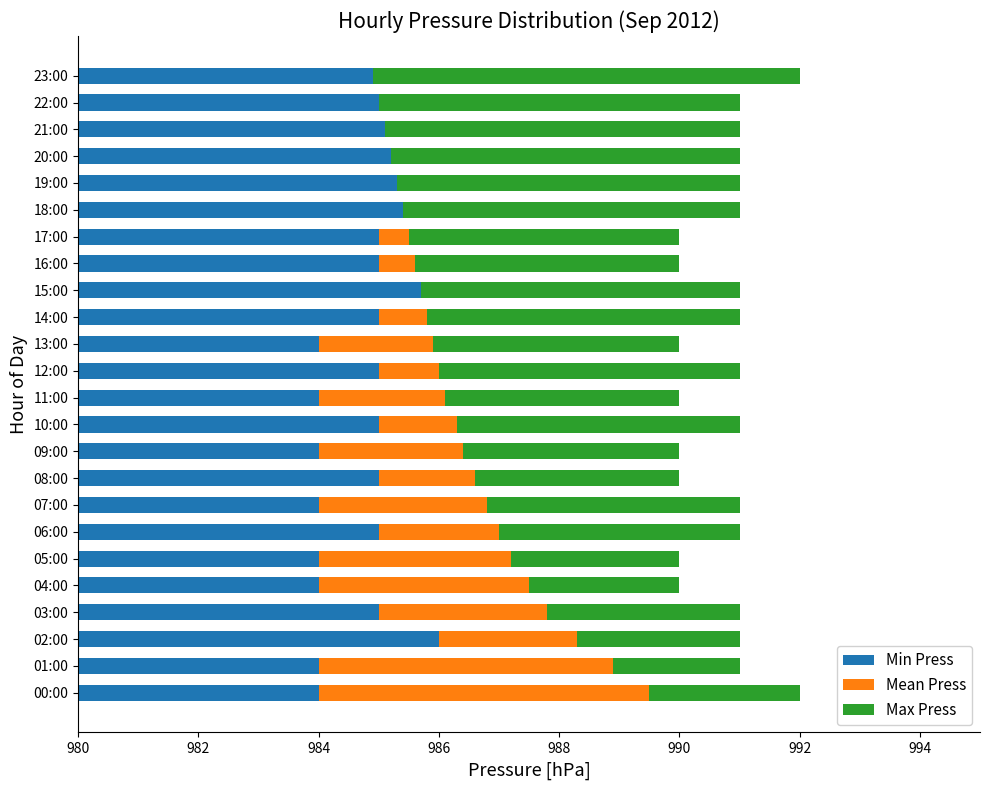

How many positive values does the Mean Press series have?

17